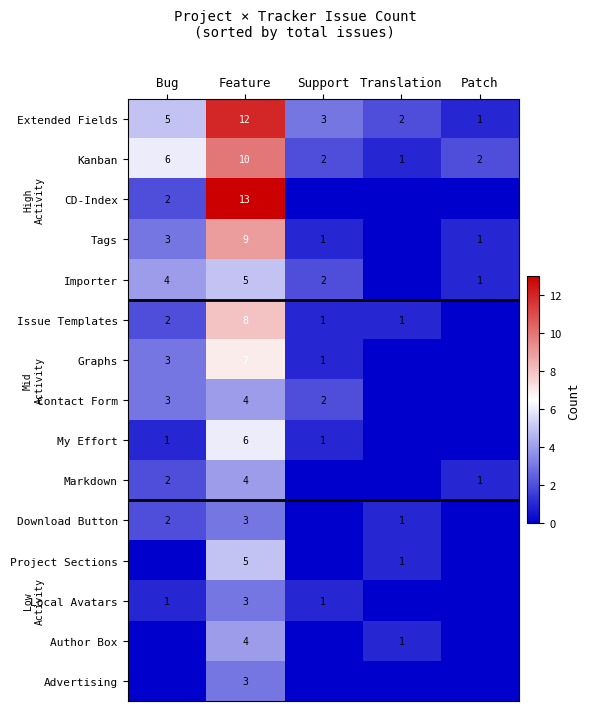

Count the Kanban values in the range 2 to 6.

3